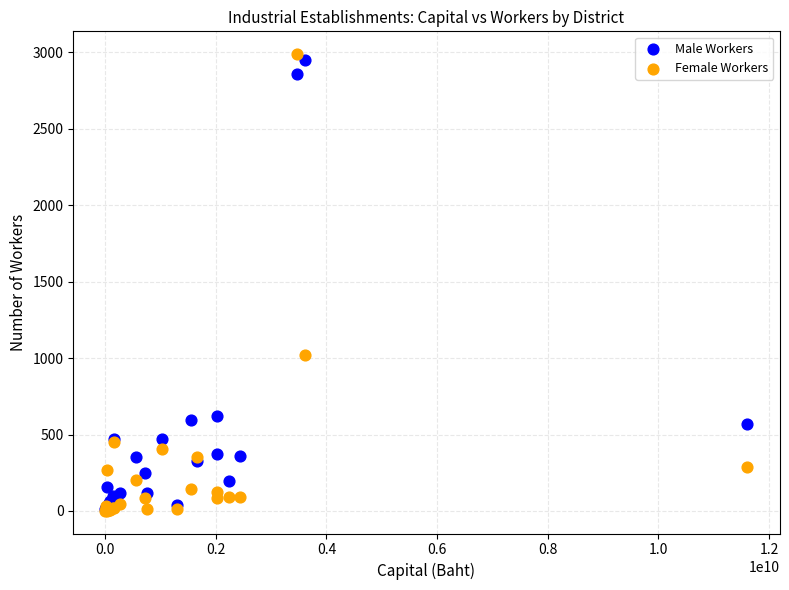

What are all the series names shown in the legend?

Male Workers, Female Workers